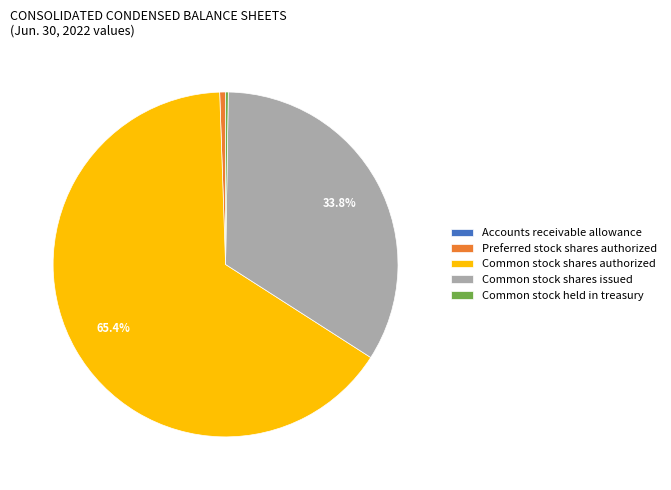

How much of the chart is everything except Common stock shares authorized?

34.6%